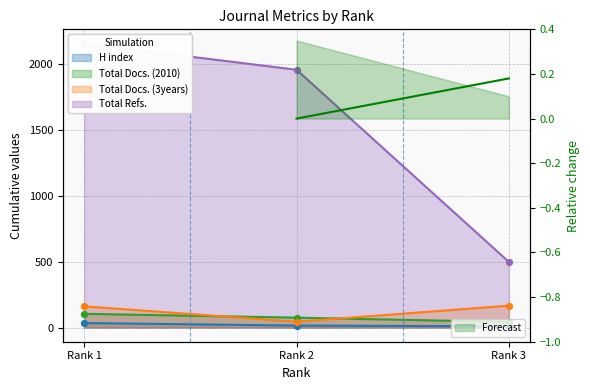

What is the total value across all series at Rank 3?

715